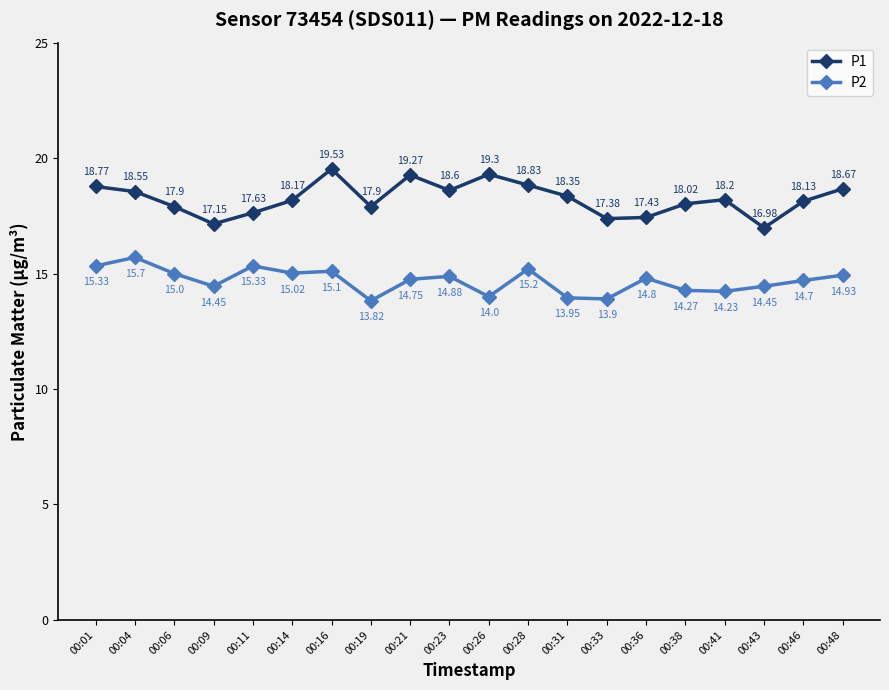

True or false: P1 and P2 intersect in this chart.

False